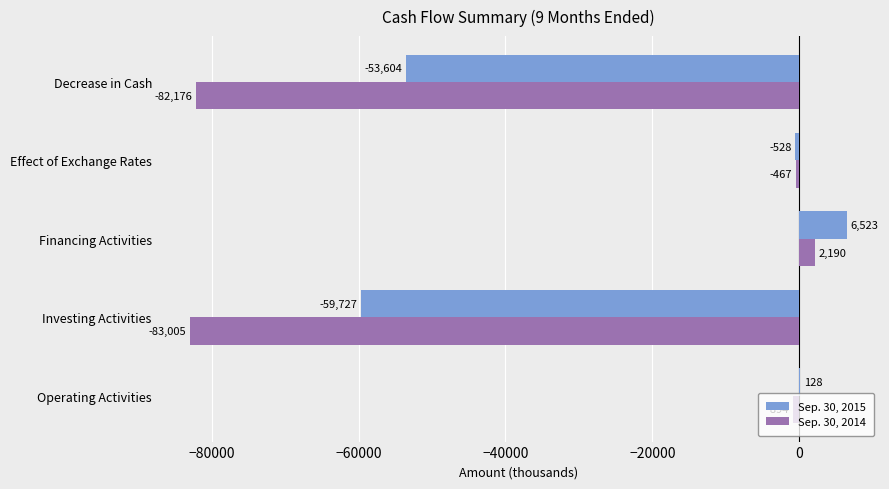

Which series has the largest range (max minus min)?

Sep. 30, 2014